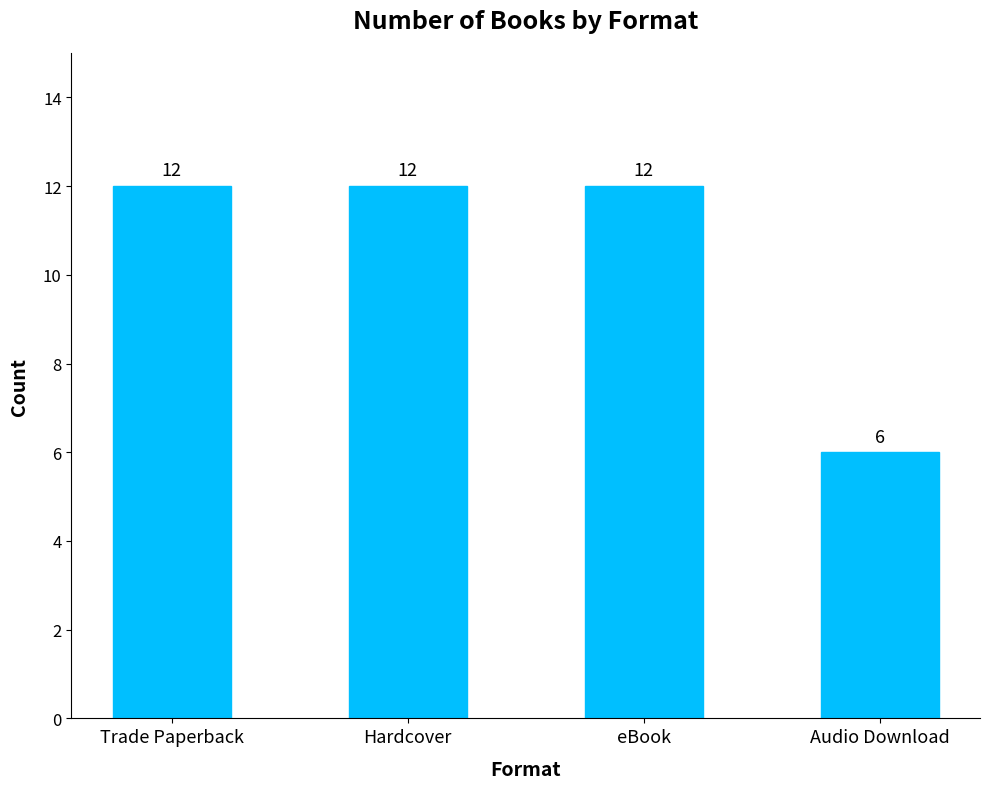

What is the label of the 1st bar from the right?

Audio Download